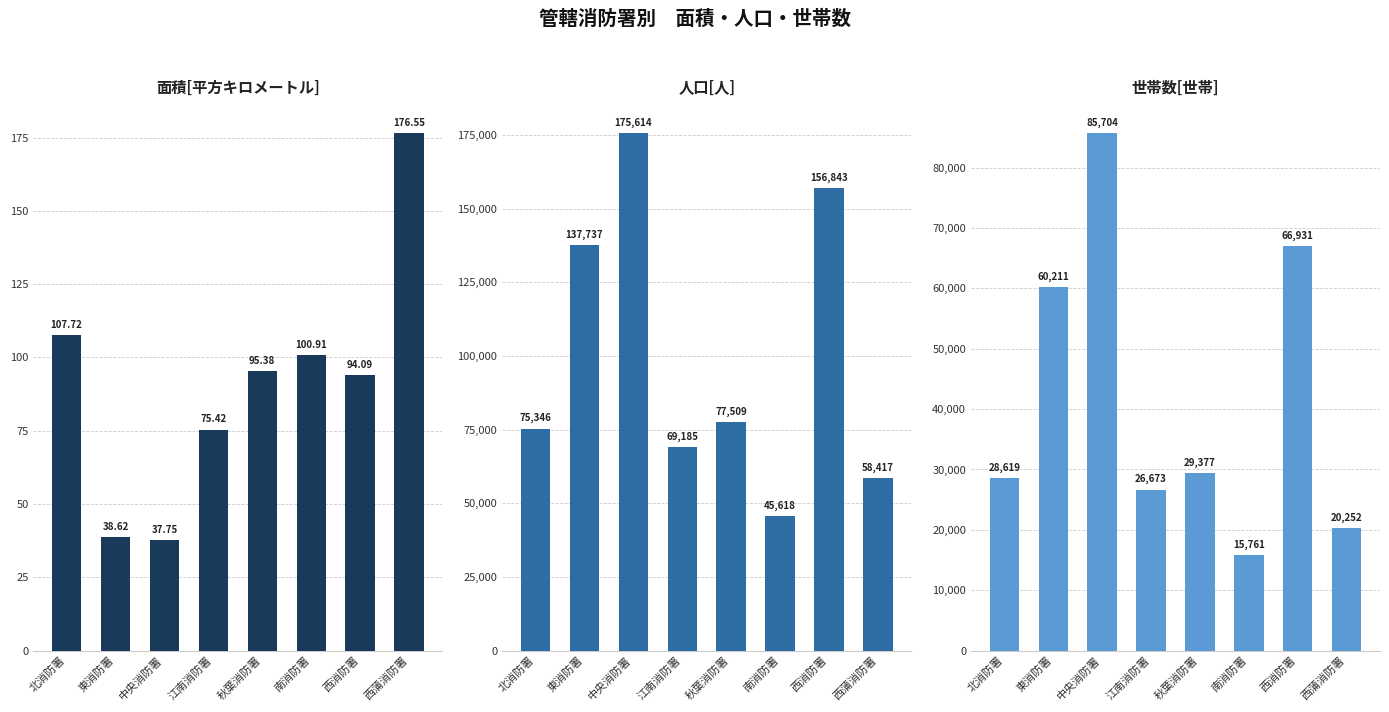

Rank the series by their maximum value, from highest to lowest.

人口[人], 世帯数[世帯], 面積[平方キロメートル]